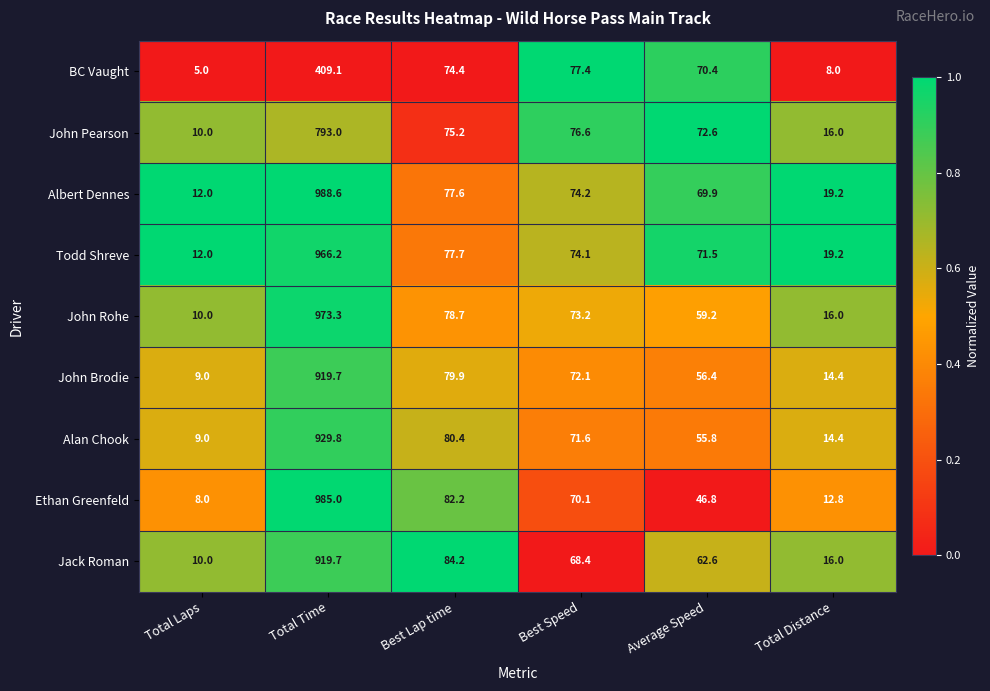

Is it true that BC Vaught equals 3.2 at Total Laps?

False